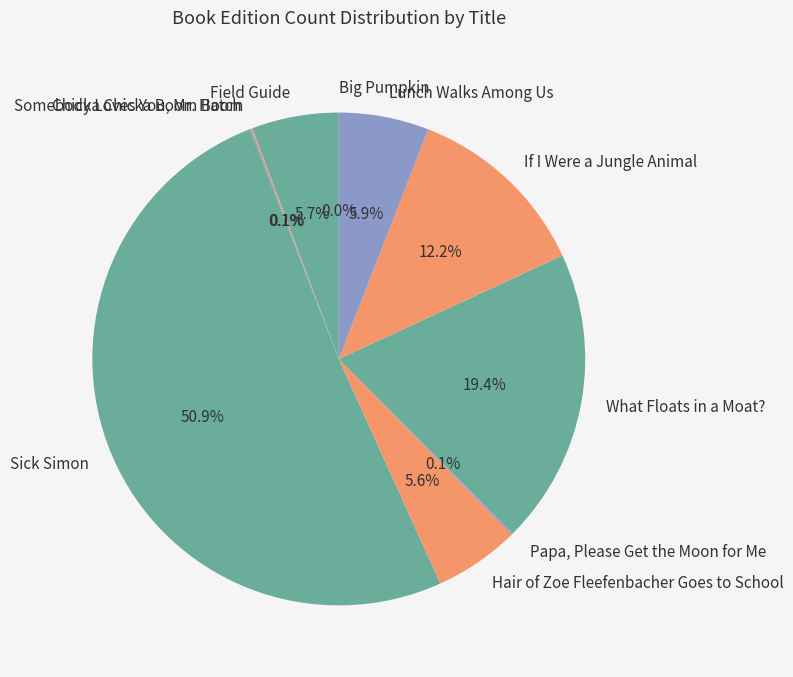

Does If I Were a Jungle Animal account for over 50% of the chart?

No